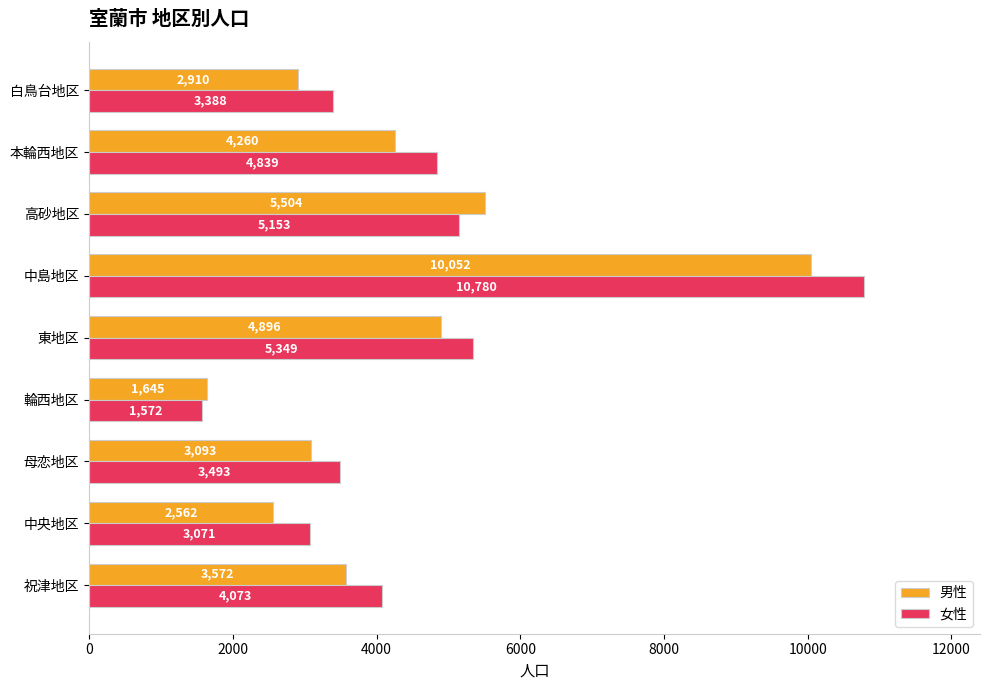

List the series in order of their peak value, lowest first.

男性, 女性